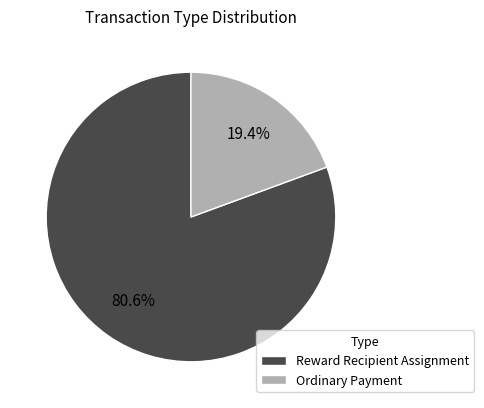

Approximately how many times larger is the value at Reward Recipient Assignment compared to Ordinary Payment?

4.2